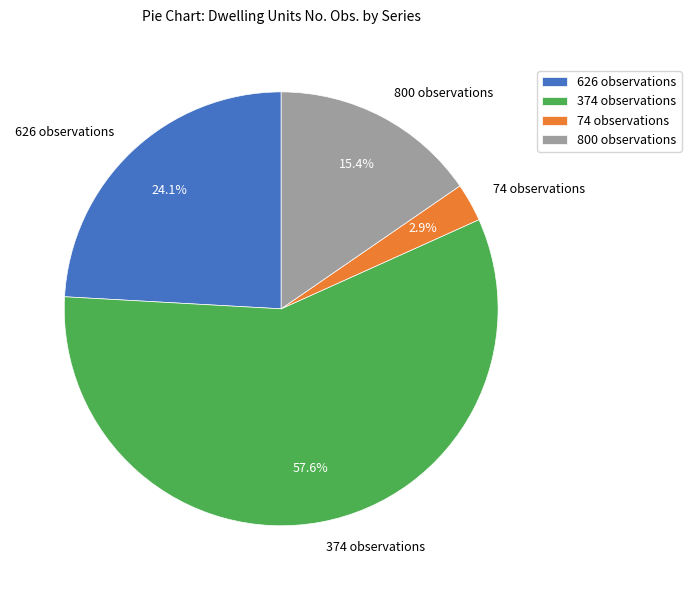

What portion of the pie excludes 800 observations?

84.6%